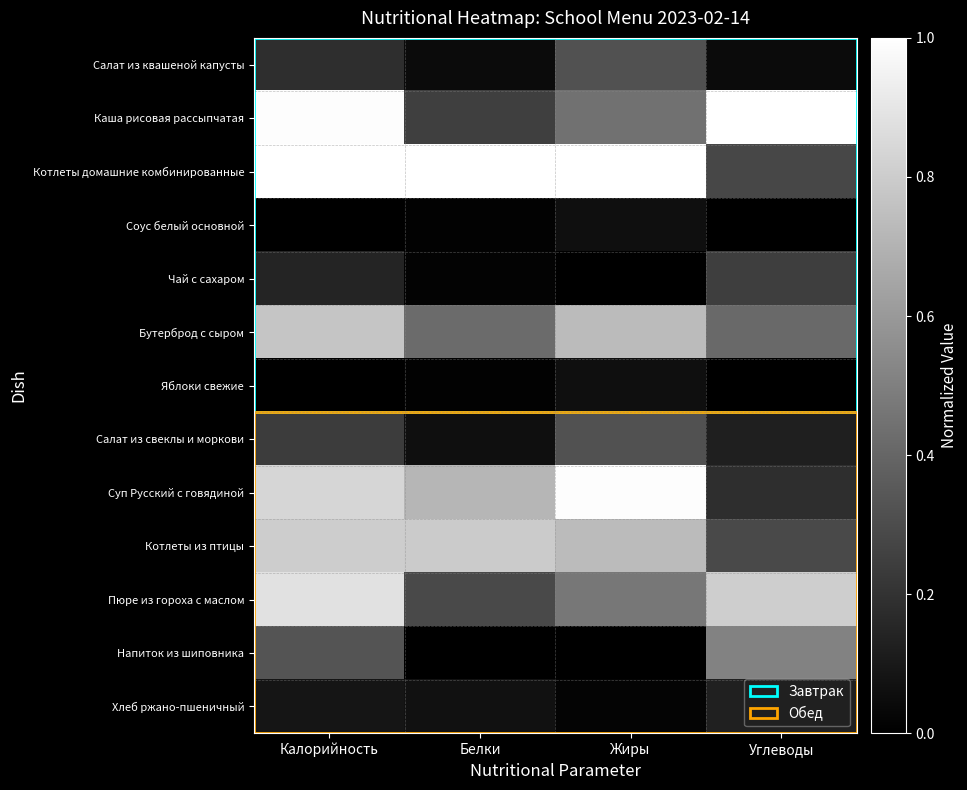

Between Углеводы and Белки, which is larger?

Белки